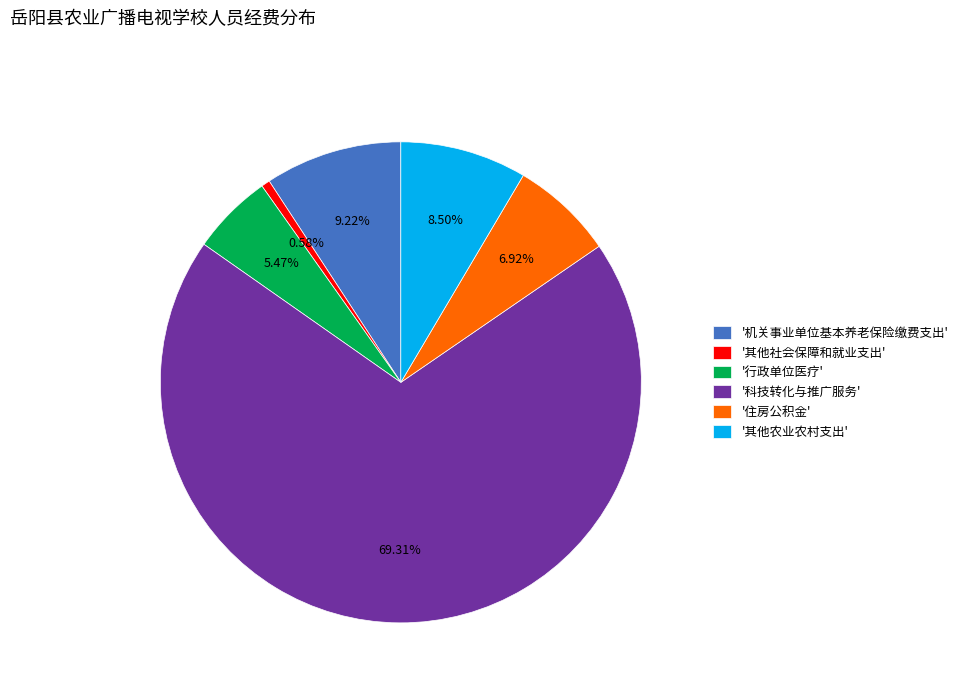

Rank the categories by value from highest to lowest.

'科技转化与推广服务', '机关事业单位基本养老保险缴费支出', '其他农业农村支出', '住房公积金', '行政单位医疗', '其他社会保障和就业支出'